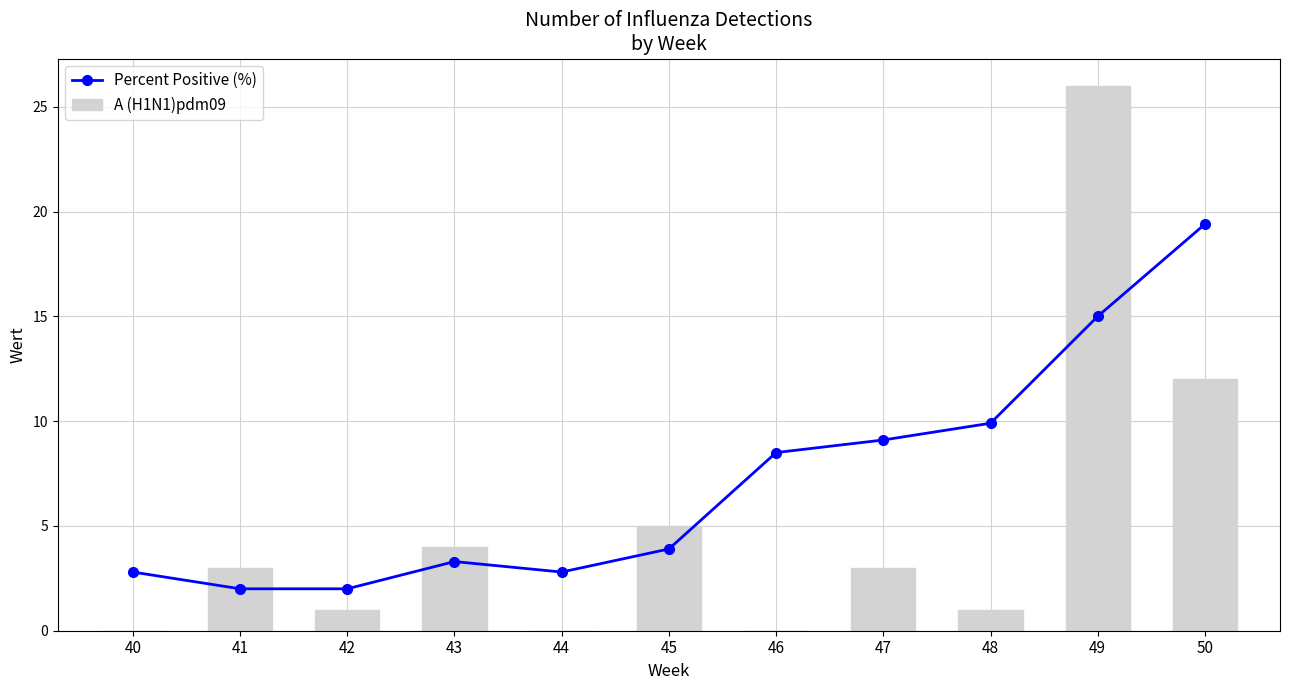

Rank the categories by A (H1N1)pdm09 value from highest to lowest.

49, 50, 45, 43, 41, 47, 42, 48, 40, 44, 46